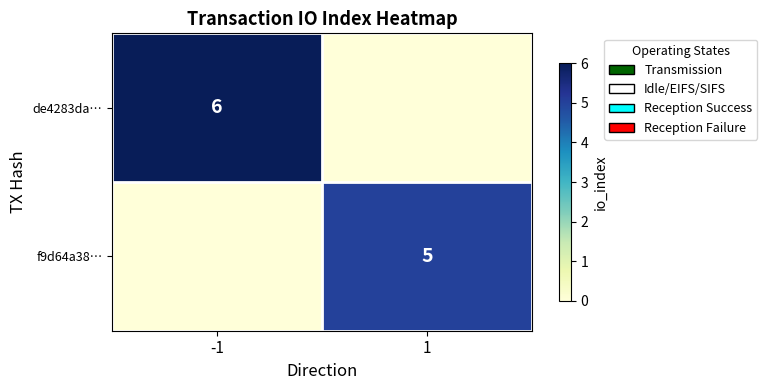

Is it true that f9d64a38… equals 3 at 1?

False